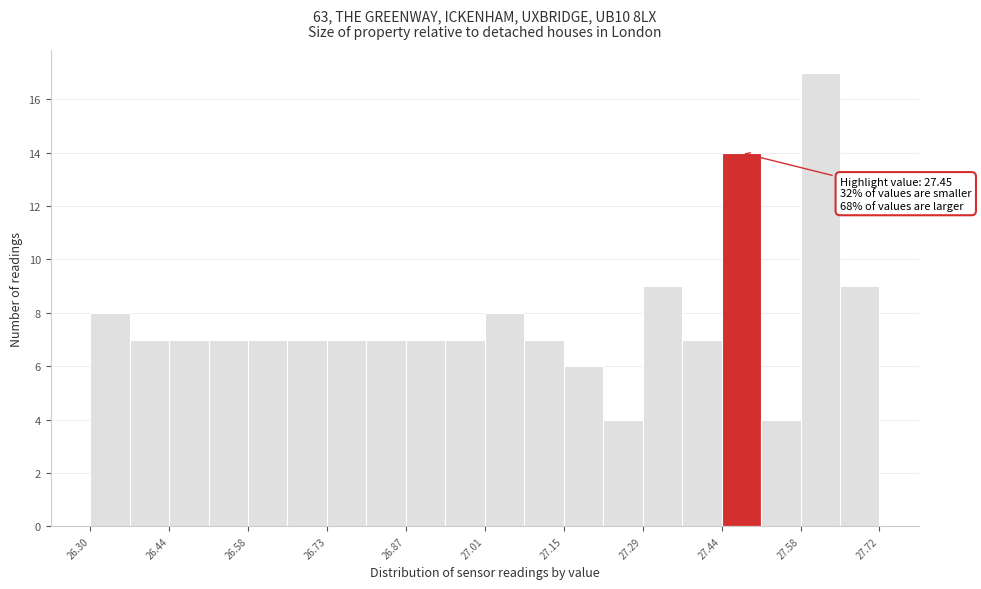

Read against the x-axis, roughly where is the centre of the tallest bar?

27.62